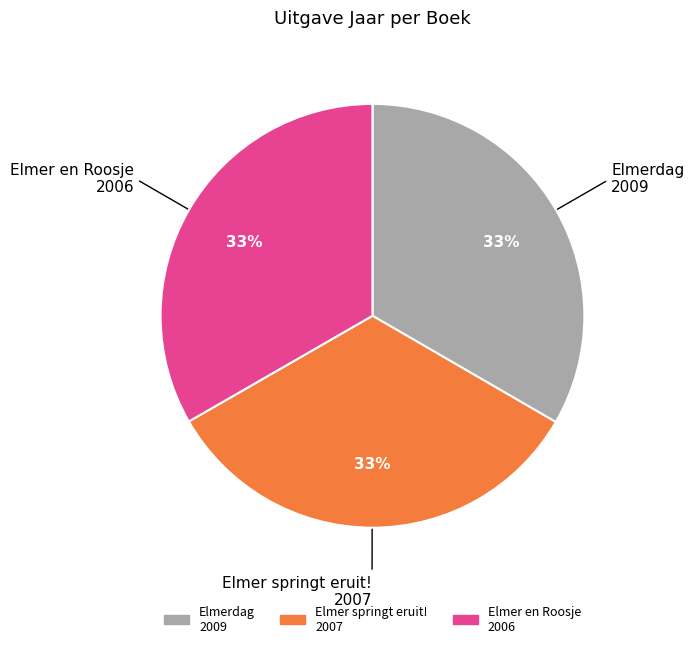

To the nearest percent, what is the average slice percentage?

33%